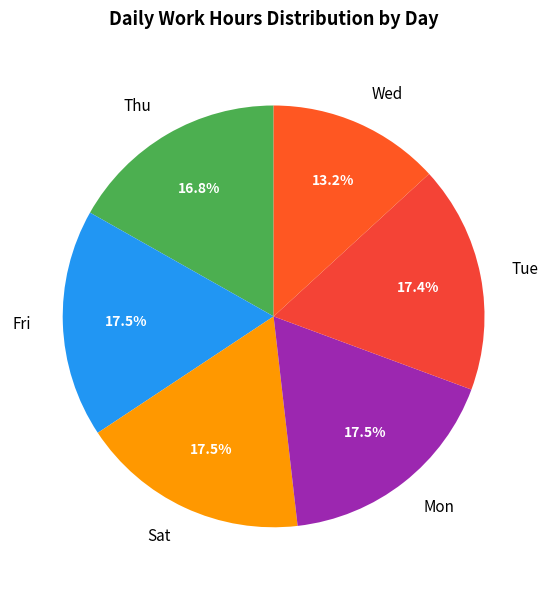

Which category has the smallest portion of the pie?

Wed